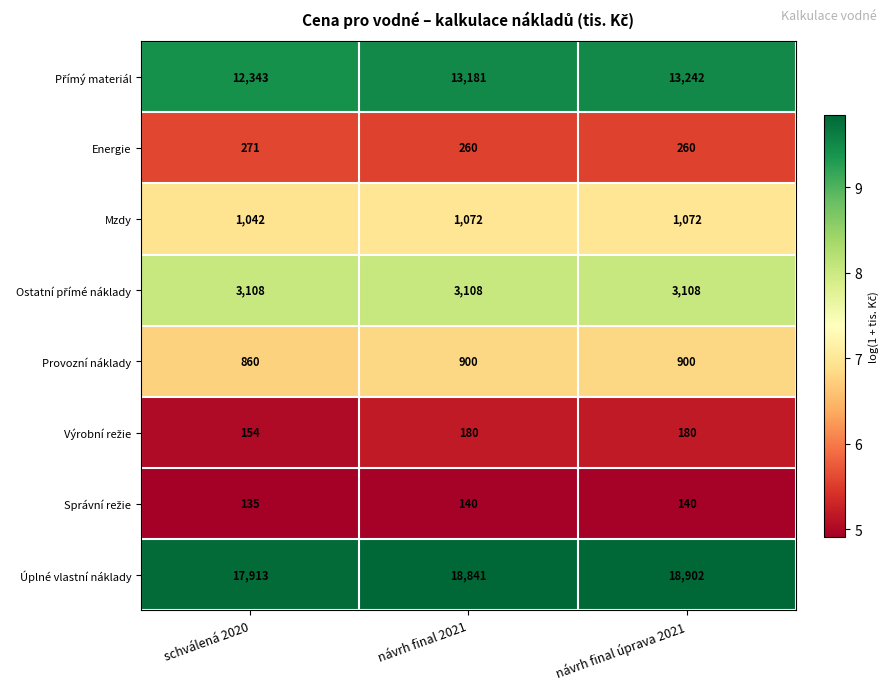

What is the total value across all series at schválená 2020?

35826